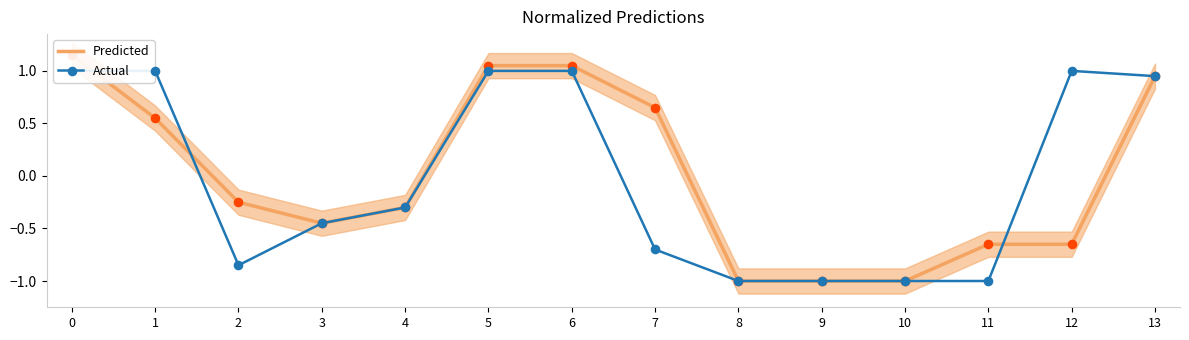

Which series reaches the minimum Y coordinate?

Predicted